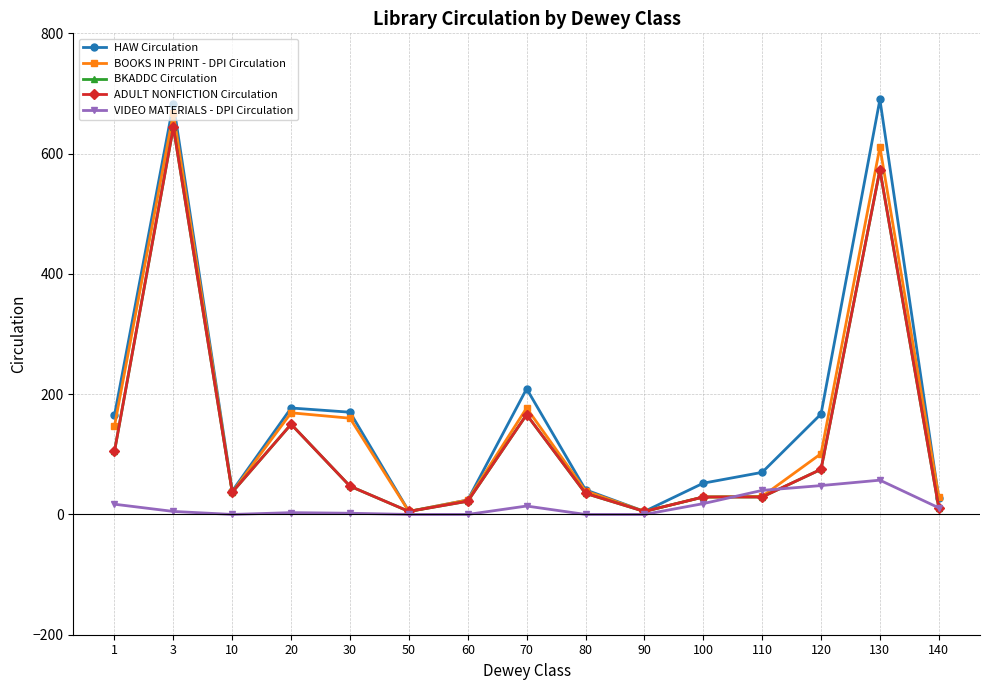

The ADULT NONFICTION Circulation series shows 29 at 100. True or false?

True